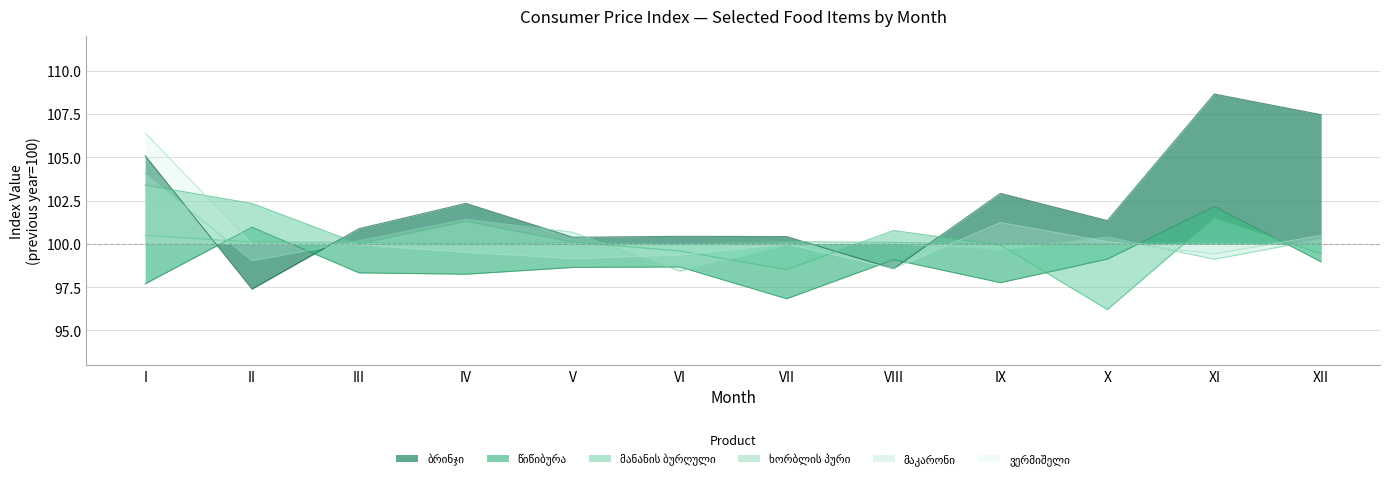

What is the spread (max minus min) of values at XI?

9.5